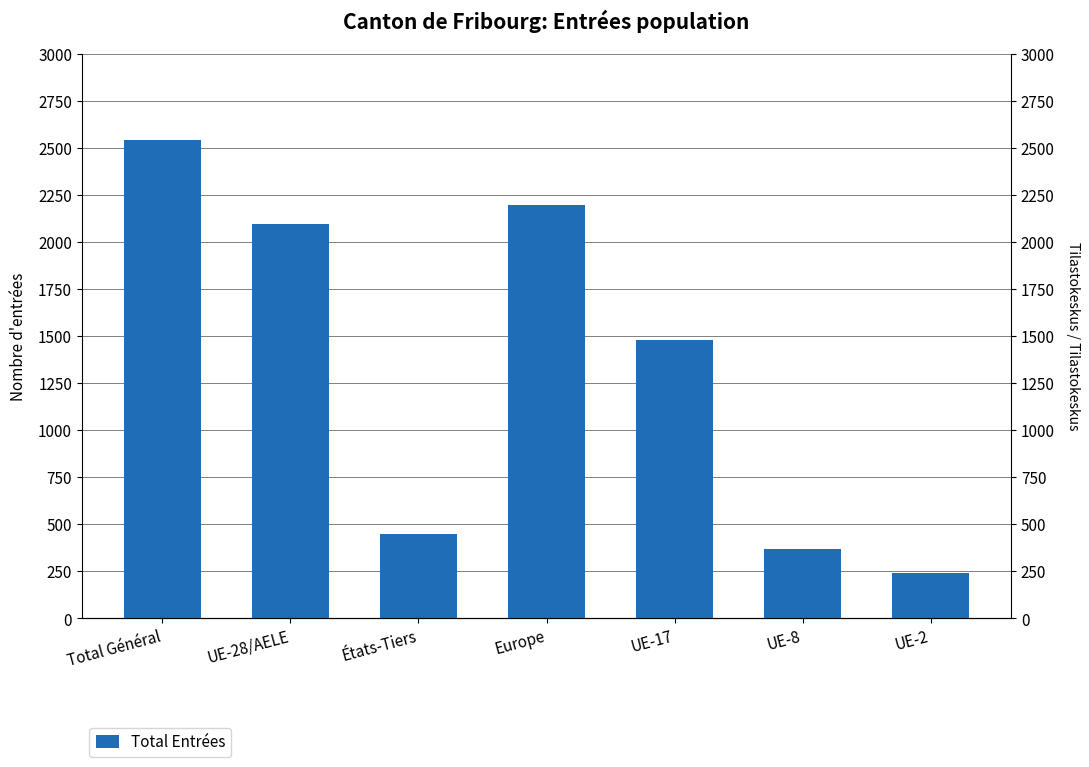

Reading right to left, what are all the values shown in this chart?

UE-2=244	UE-8=370	UE-17=1478	Europe=2195	États-Tiers=447	UE-28/AELE=2096	Total Général=2543